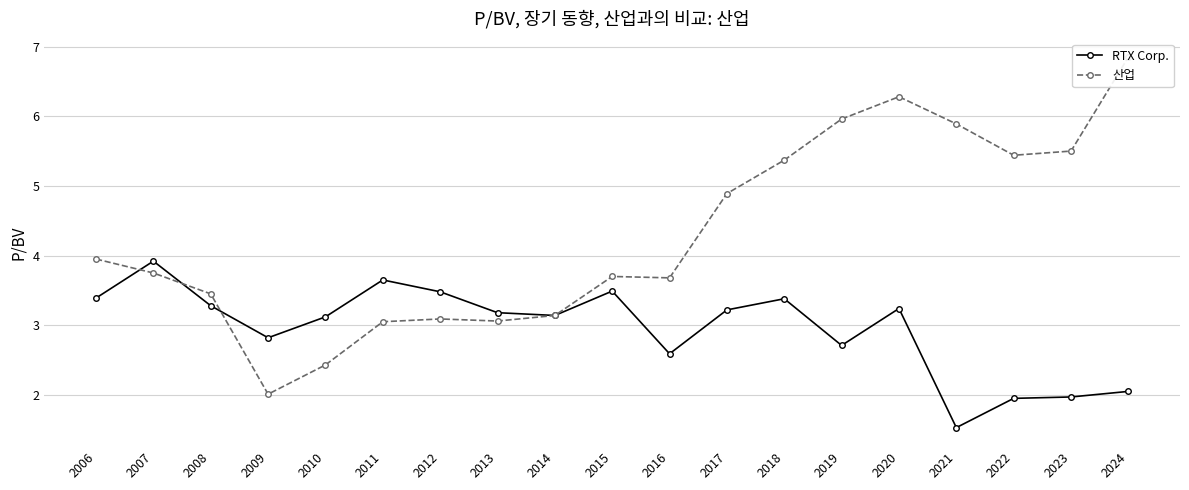

Where is the first local minimum for RTX Corp.?

2009